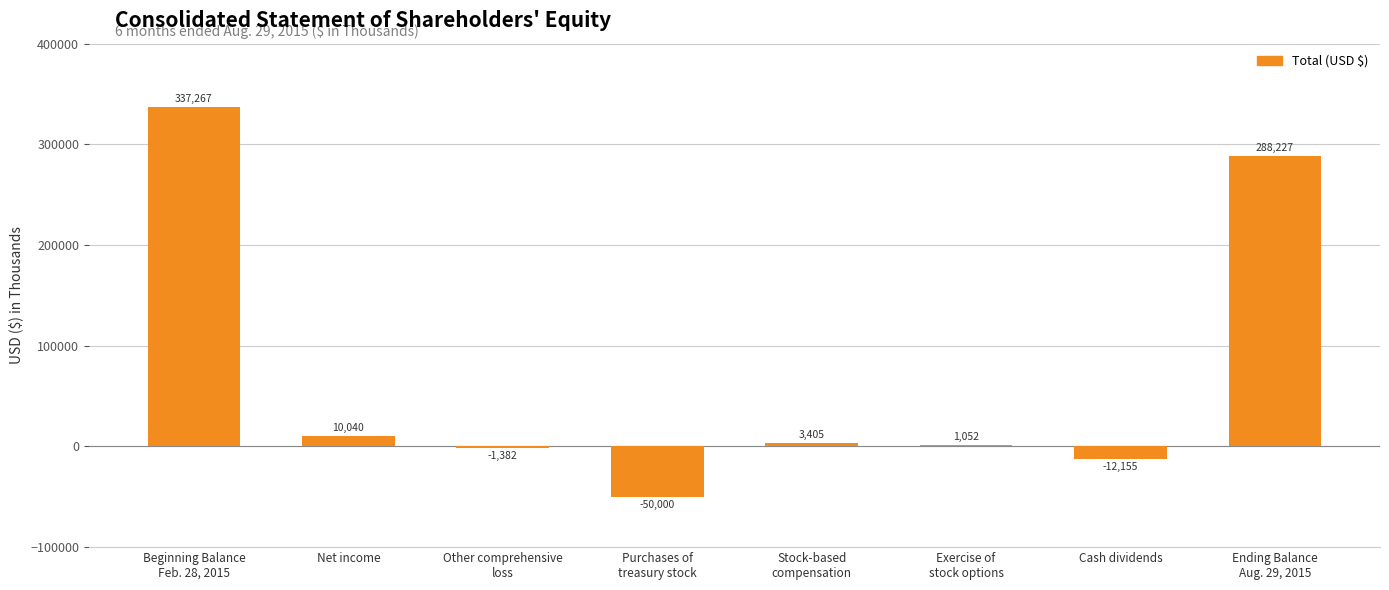

The chart shows a value of 288227 at Ending Balance
Aug. 29, 2015. True or false?

True